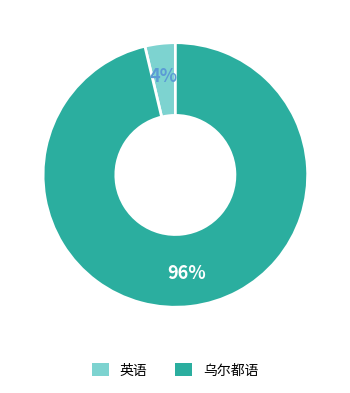

To the nearest percent, what percentage of the pie is 乌尔都语?

96%